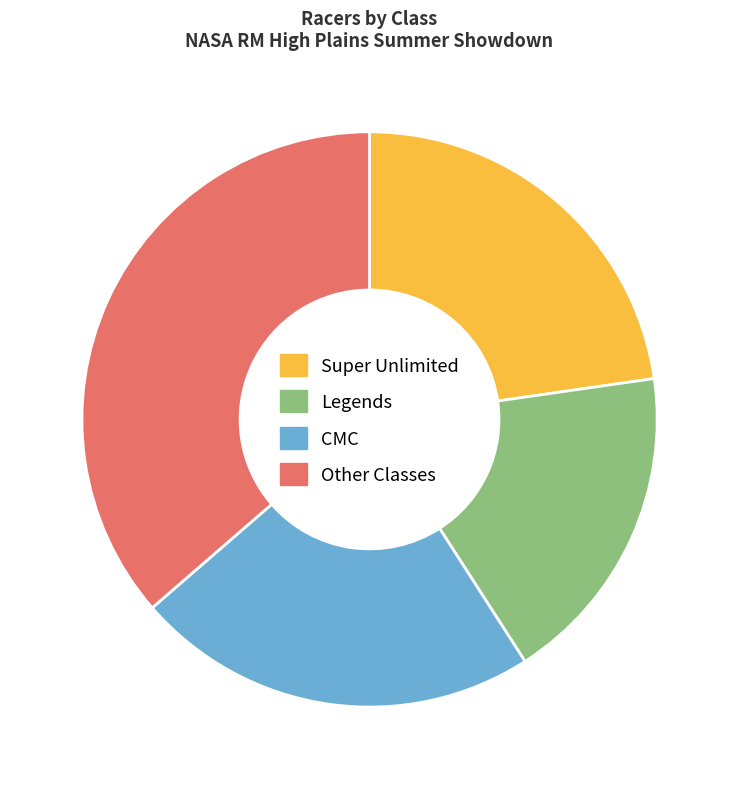

Does any single category account for the majority?

No